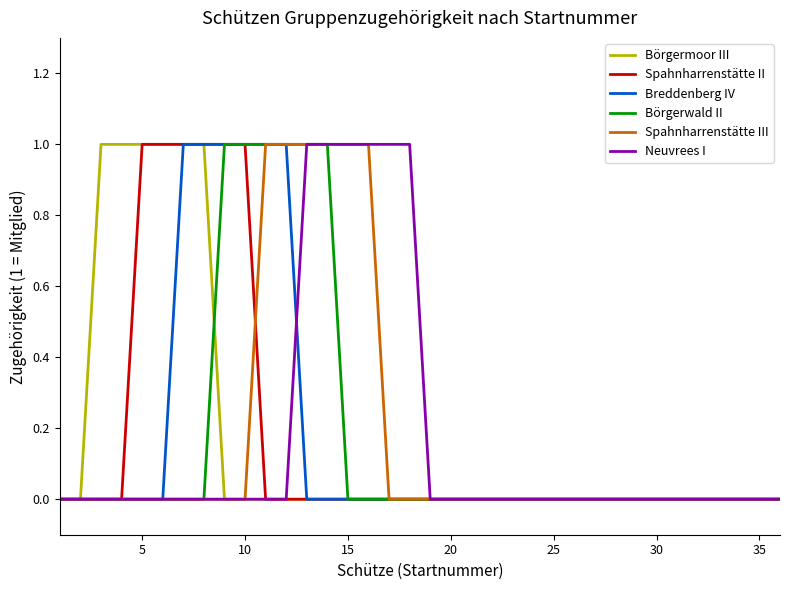

How many lines are shown in the chart?

6